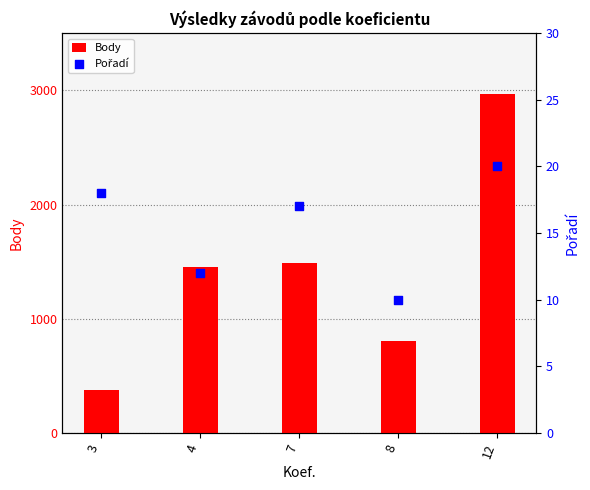

Is the value of Pořadí at 8 greater than the value of Body at 8?

No